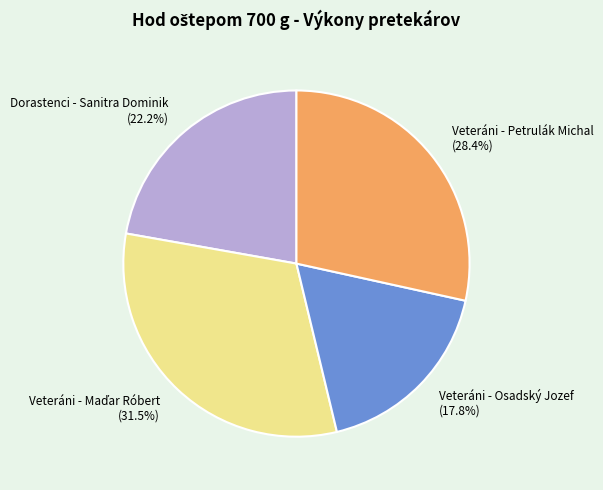

Do Veteráni - Petrulák Michal and Veteráni - Osadský Jozef together represent more than half of the pie?

No